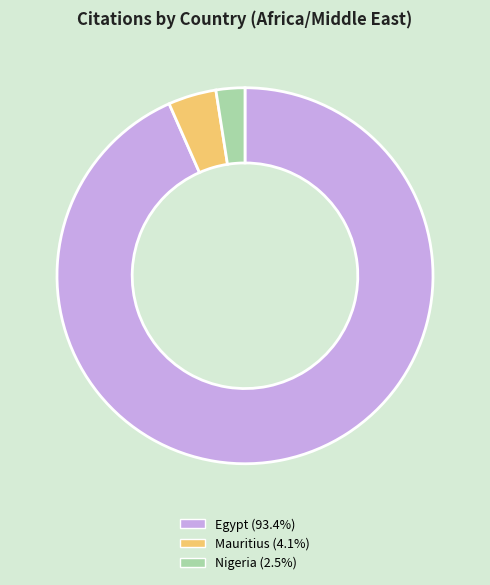

How many segments does this pie chart have?

3